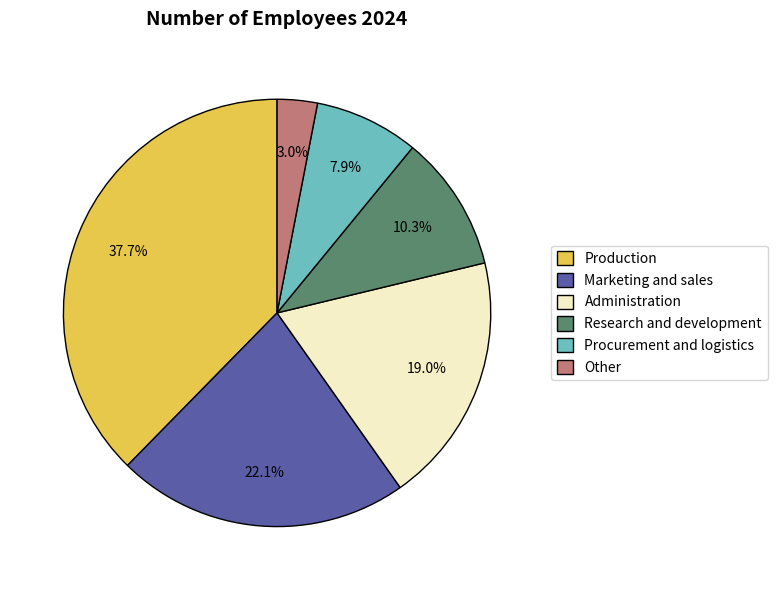

Between Other and Procurement and logistics, which is larger?

Procurement and logistics